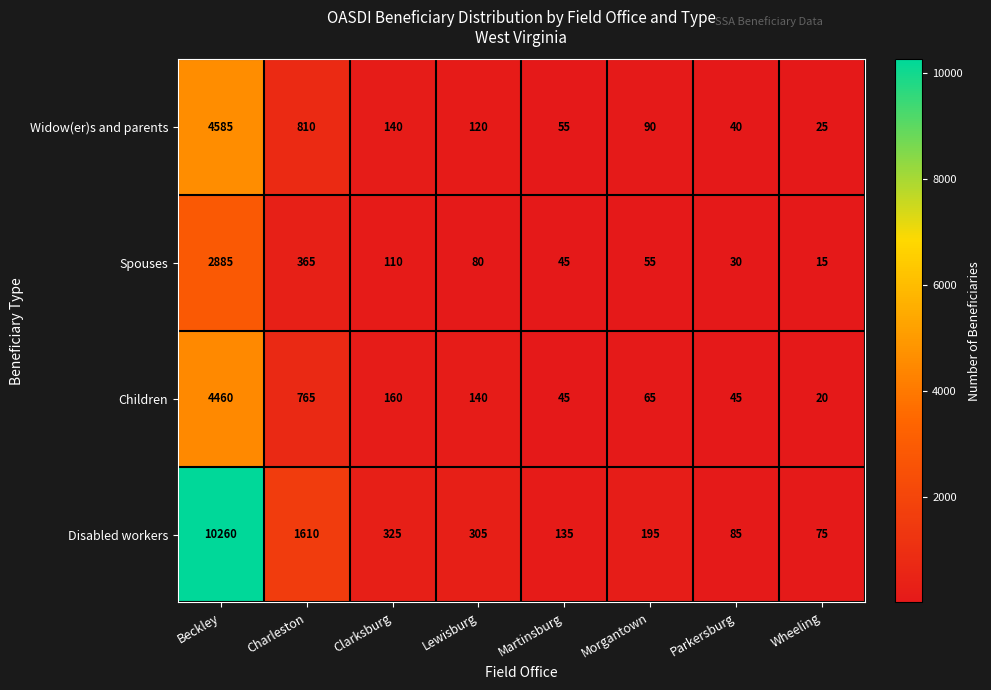

At which category is the sum across all series the highest?

Beckley